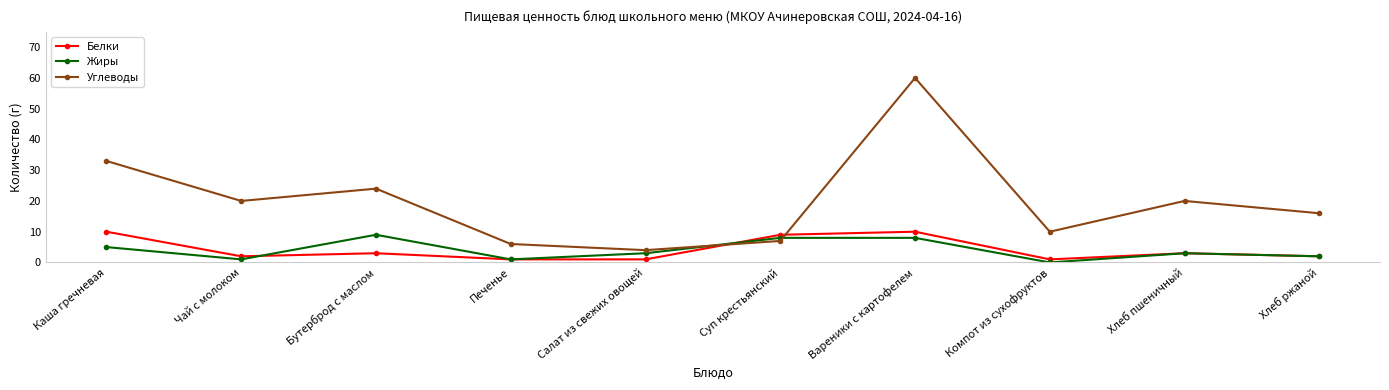

Which series changed the most between Бутерброд с маслом and Салат из свежих овощей?

Углеводы